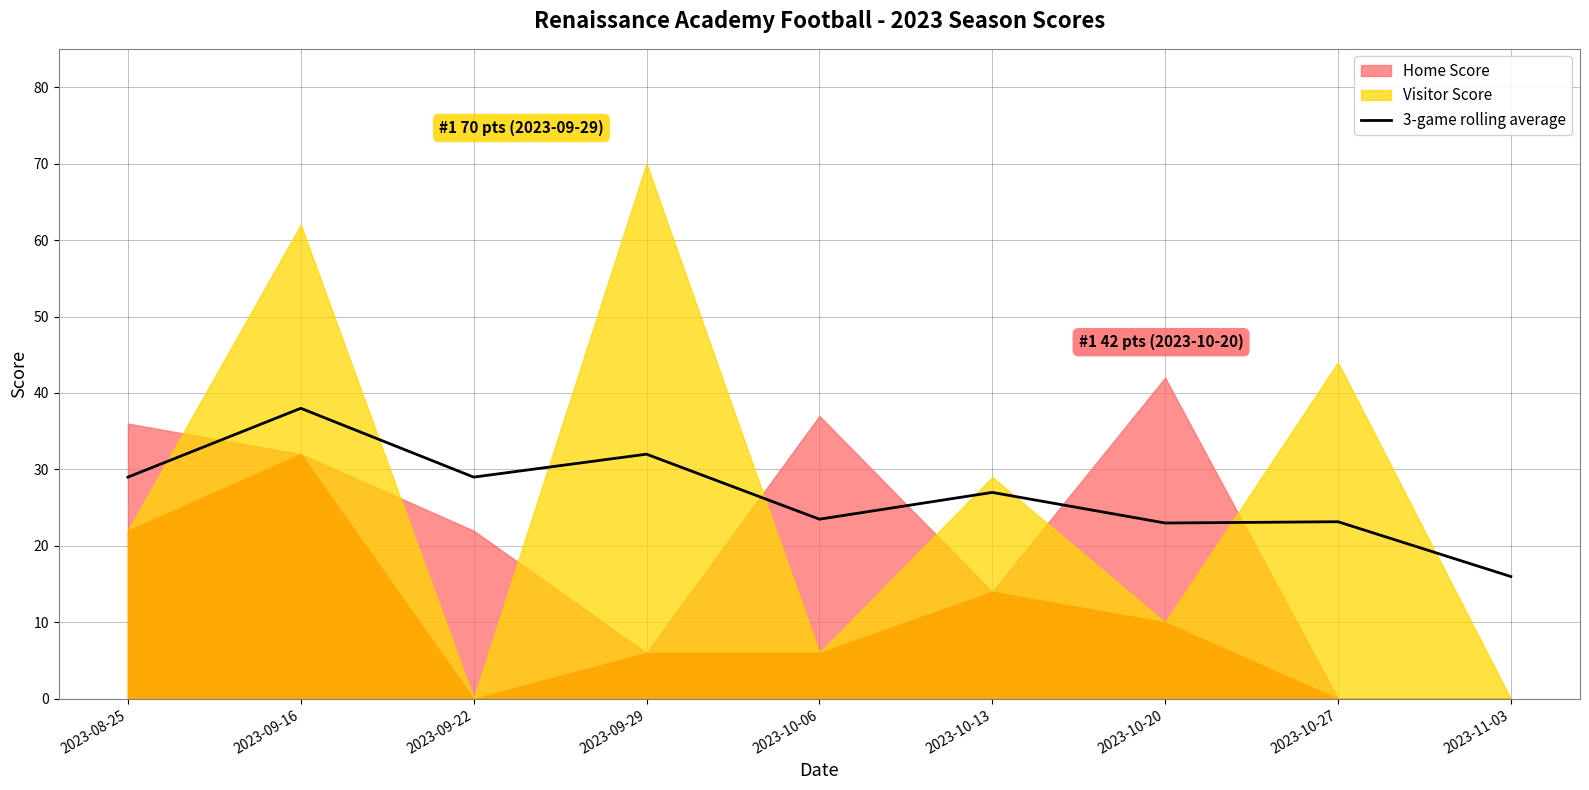

True or false: there are more than 1 points higher than both neighbors.

True